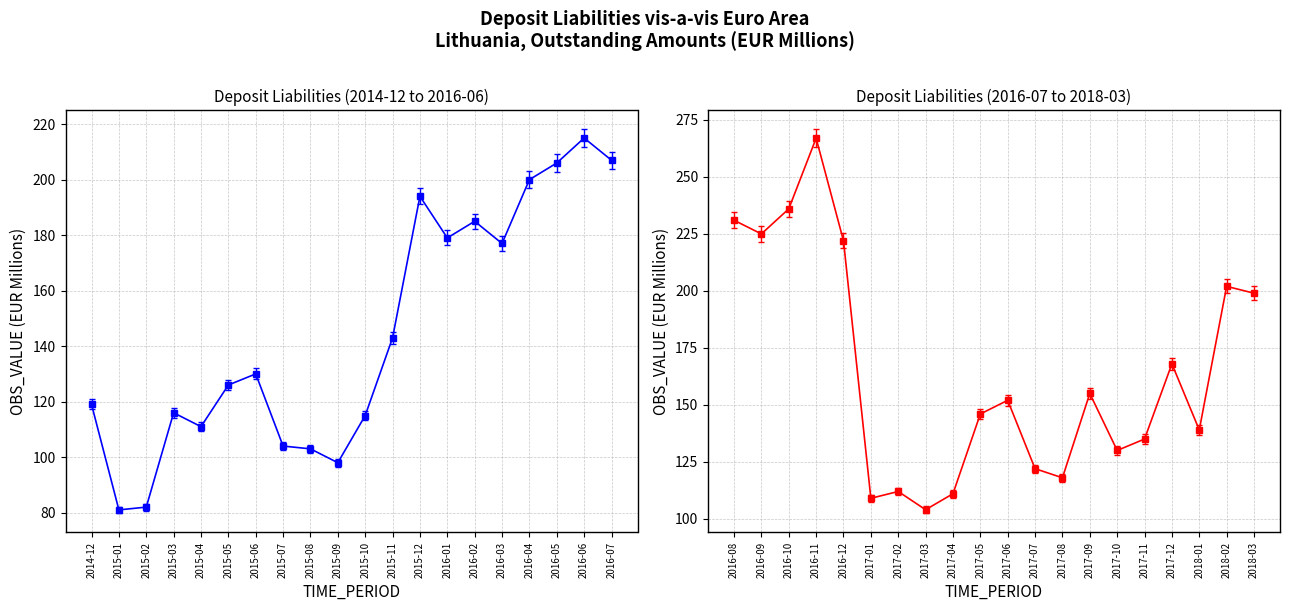

What is the label of the 6th point from the right?

2017-10